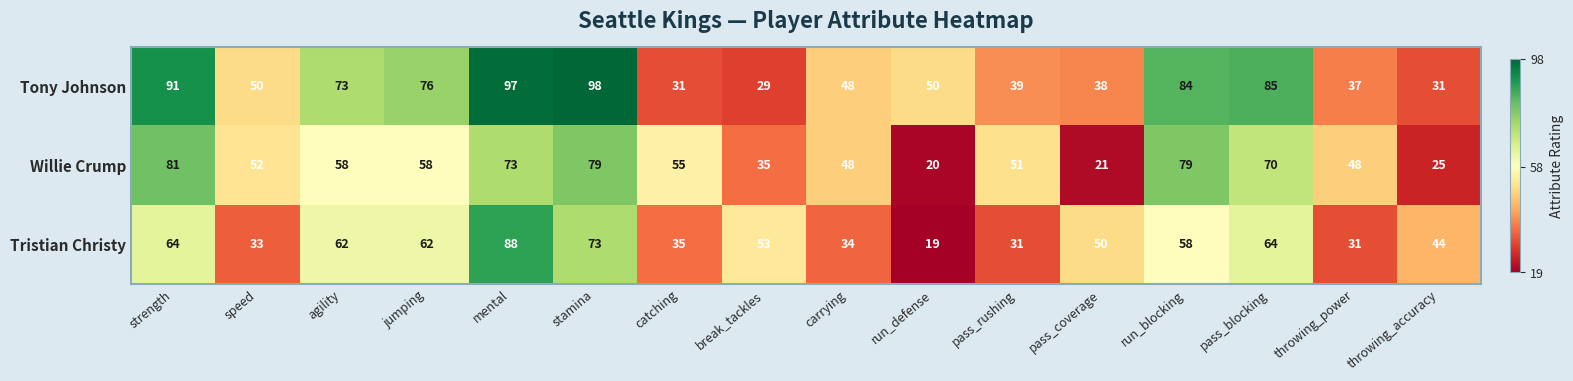

Which series changed the most between jumping and mental?

Tristian Christy